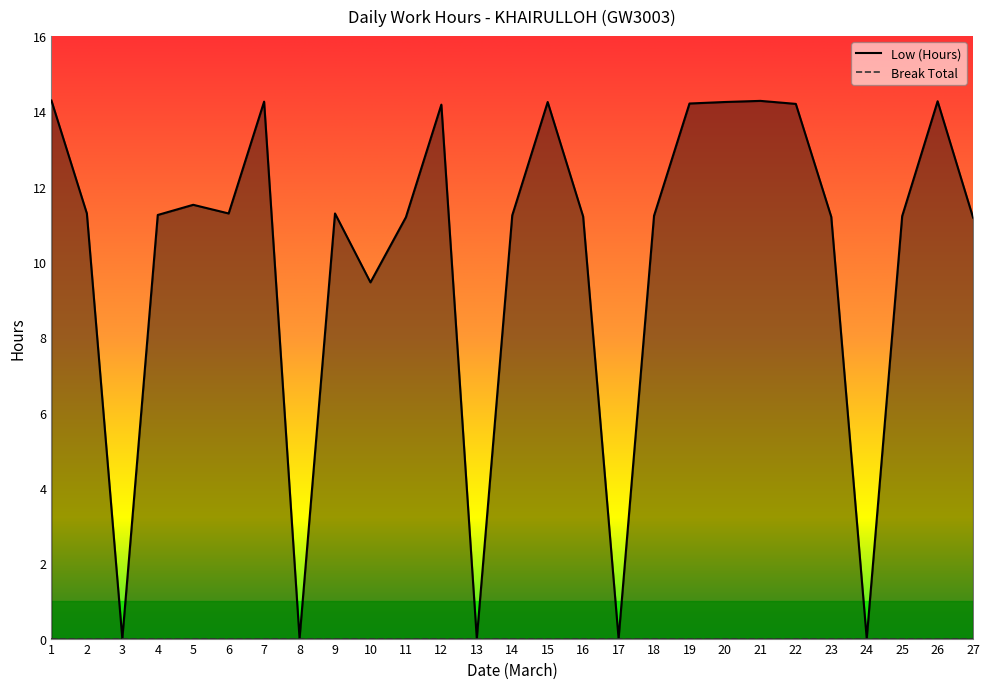

List the labels in order of value, smallest first.

3, 8, 13, 17, 24, 10, 27, 11, 23, 16, 25, 18, 14, 4, 2, 6, 9, 5, 12, 22, 19, 15, 20, 7, 26, 21, 1